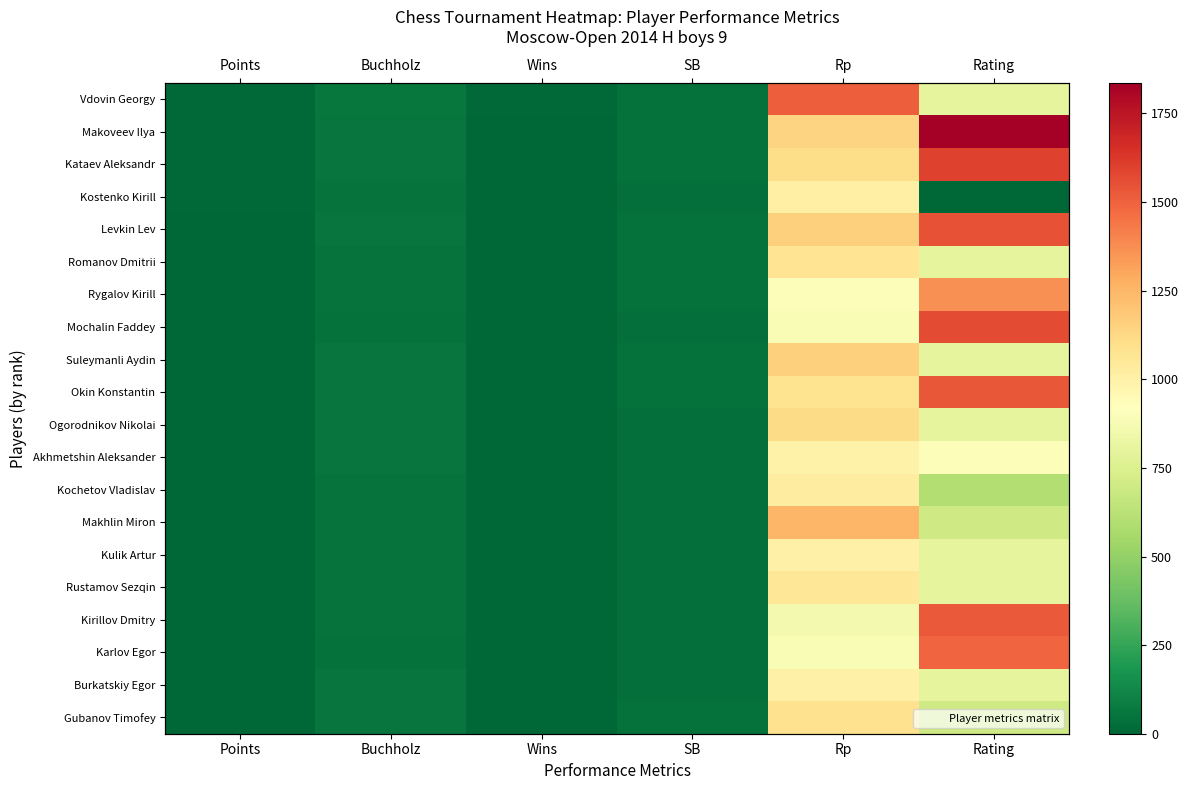

Which series changed the most between Rp and Rating?

Kostenko Kirill